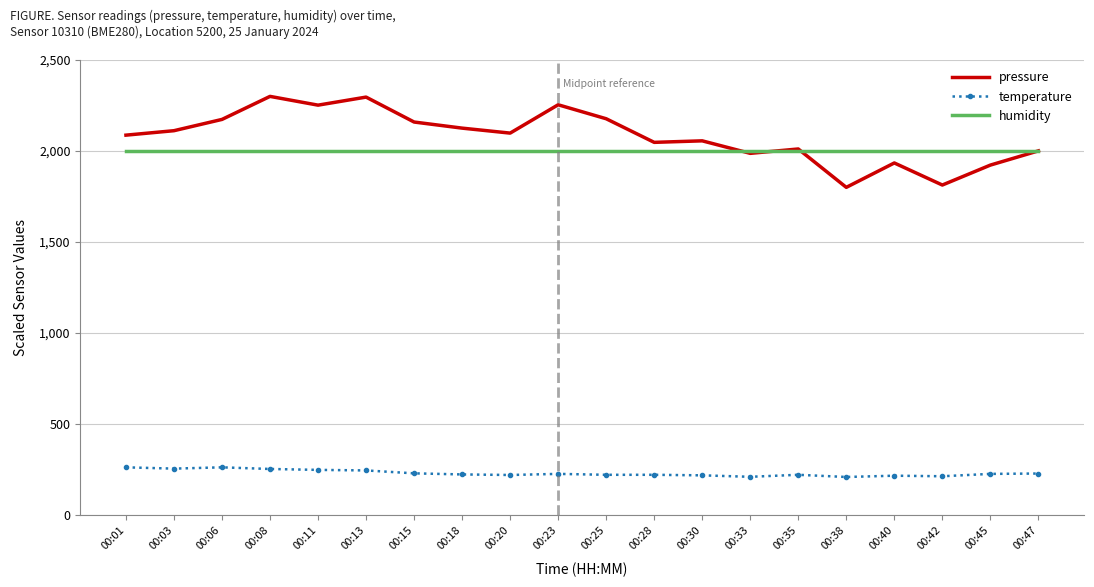

Is the value of humidity at 00:30 greater than the value of pressure at 00:11?

No